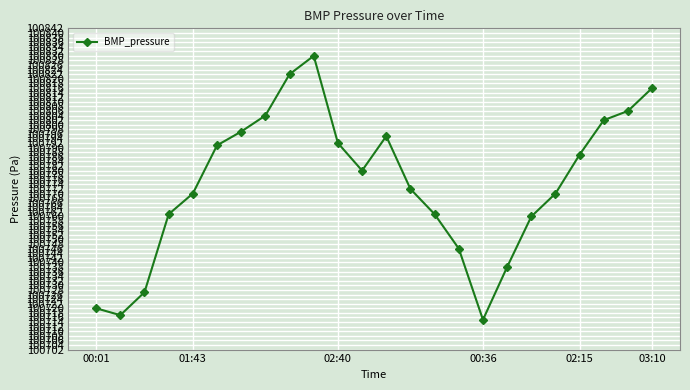

What is the value of the 22nd point from the left?

100802